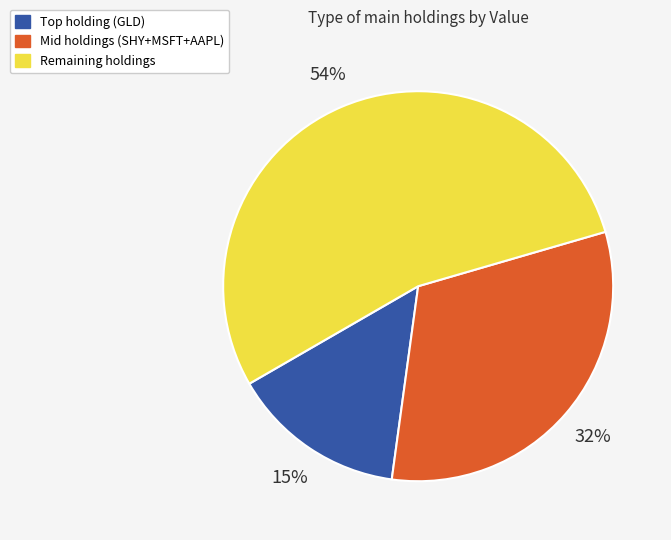

Does any single category account for the majority?

Yes